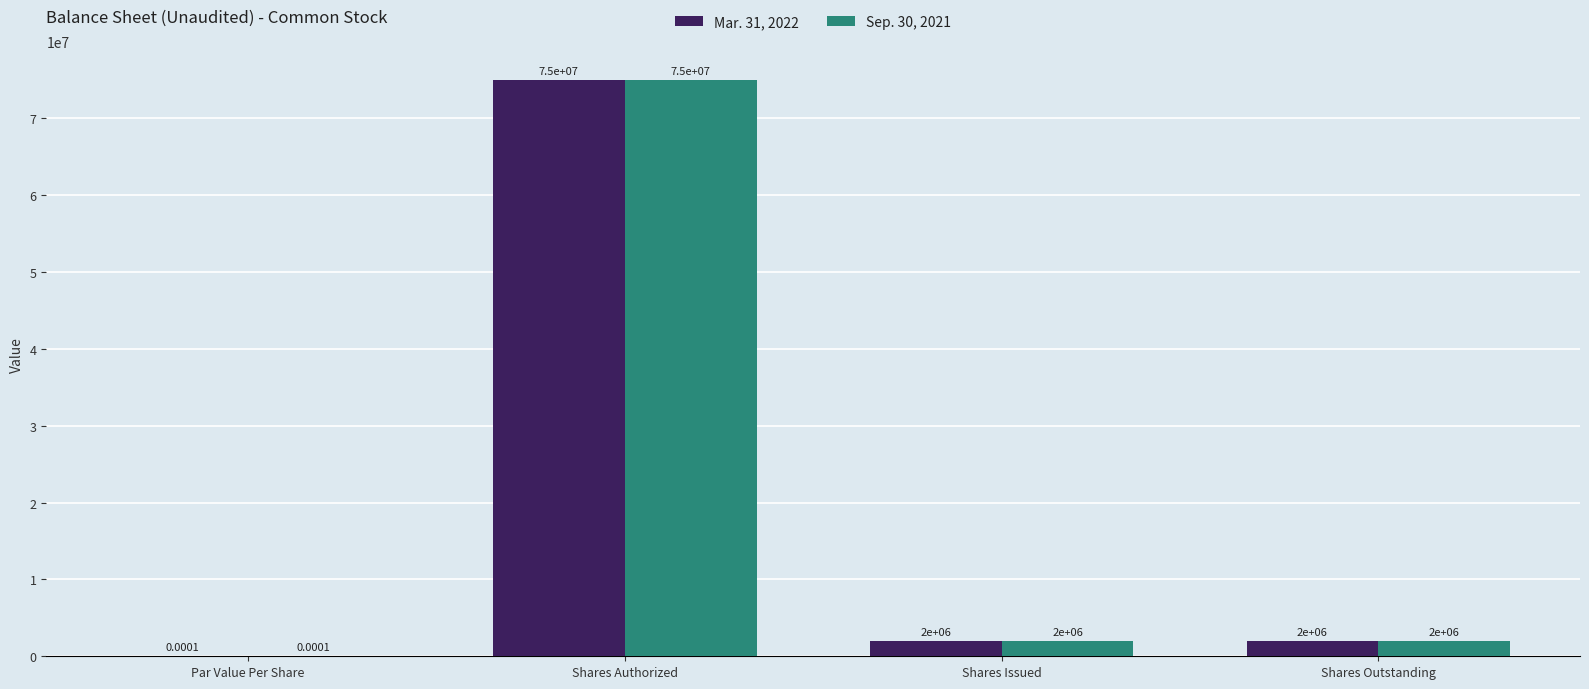

Which label corresponds to the largest value in the chart?

Shares Authorized